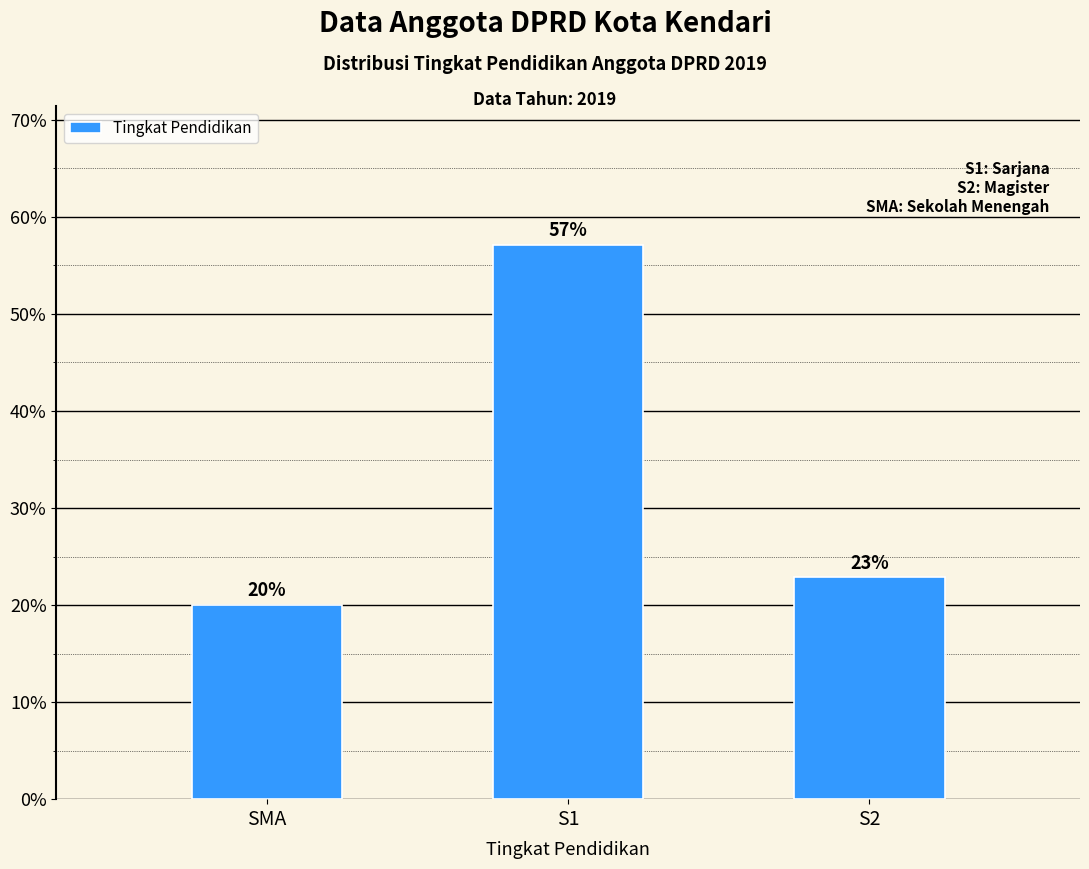

The chart shows a value of 22.9 at S2. True or false?

True